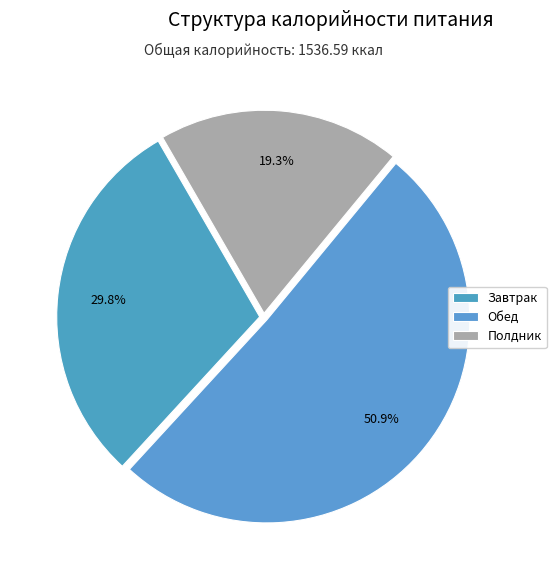

Which has a higher value, Полдник or Обед?

Обед